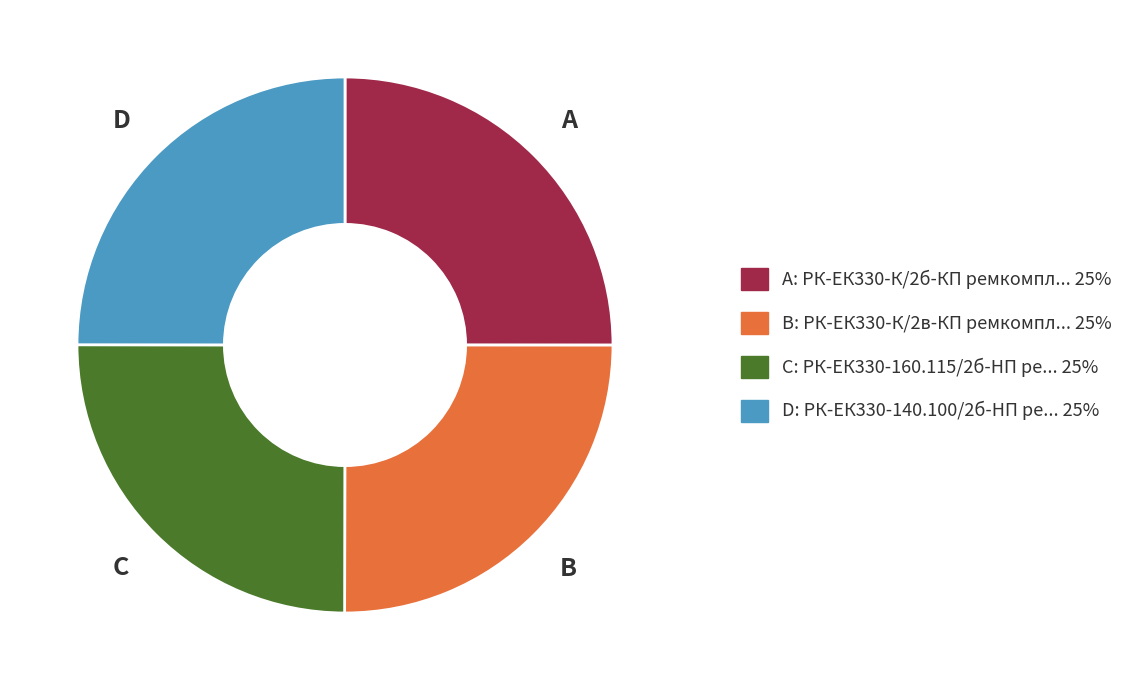

Does any single category account for the majority?

No